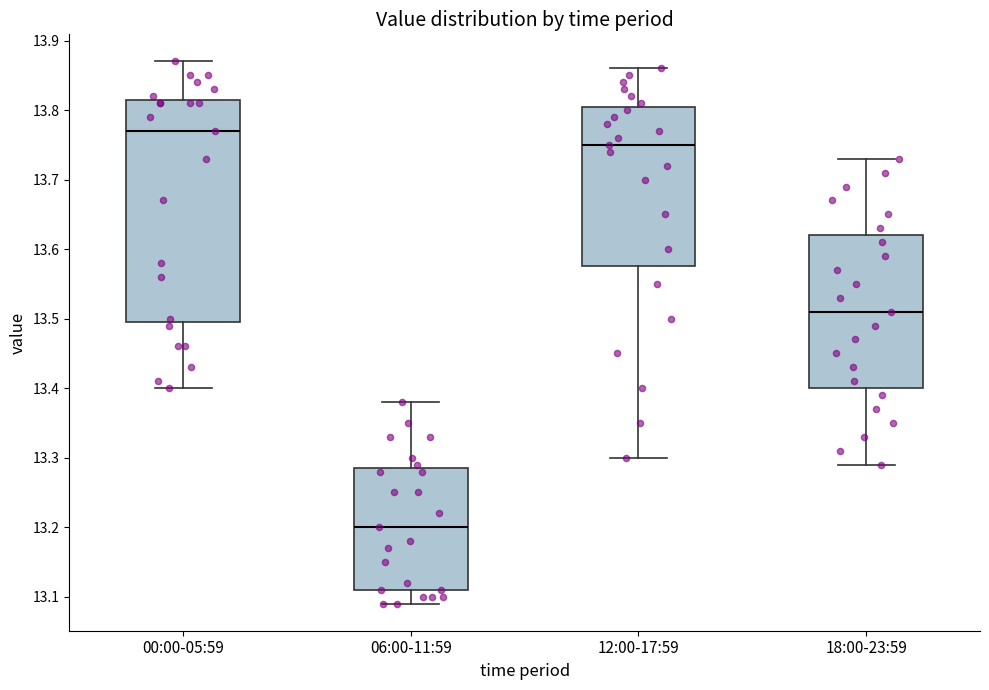

Reading left to right, transcribe this box plot: for each box, give where its median line is, the range the box spans, and where its two whiskers end, as read against the y-axis. The values are not printed on the chart, so give them approximately, as read against the axis.

00:00-05:59: median 13.77, box 13.50 to 13.82, whiskers 13.40 to 13.87
06:00-11:59: median 13.20, box 13.11 to 13.29, whiskers 13.09 to 13.38
12:00-17:59: median 13.75, box 13.58 to 13.81, whiskers 13.30 to 13.86
18:00-23:59: median 13.51, box 13.40 to 13.62, whiskers 13.29 to 13.73